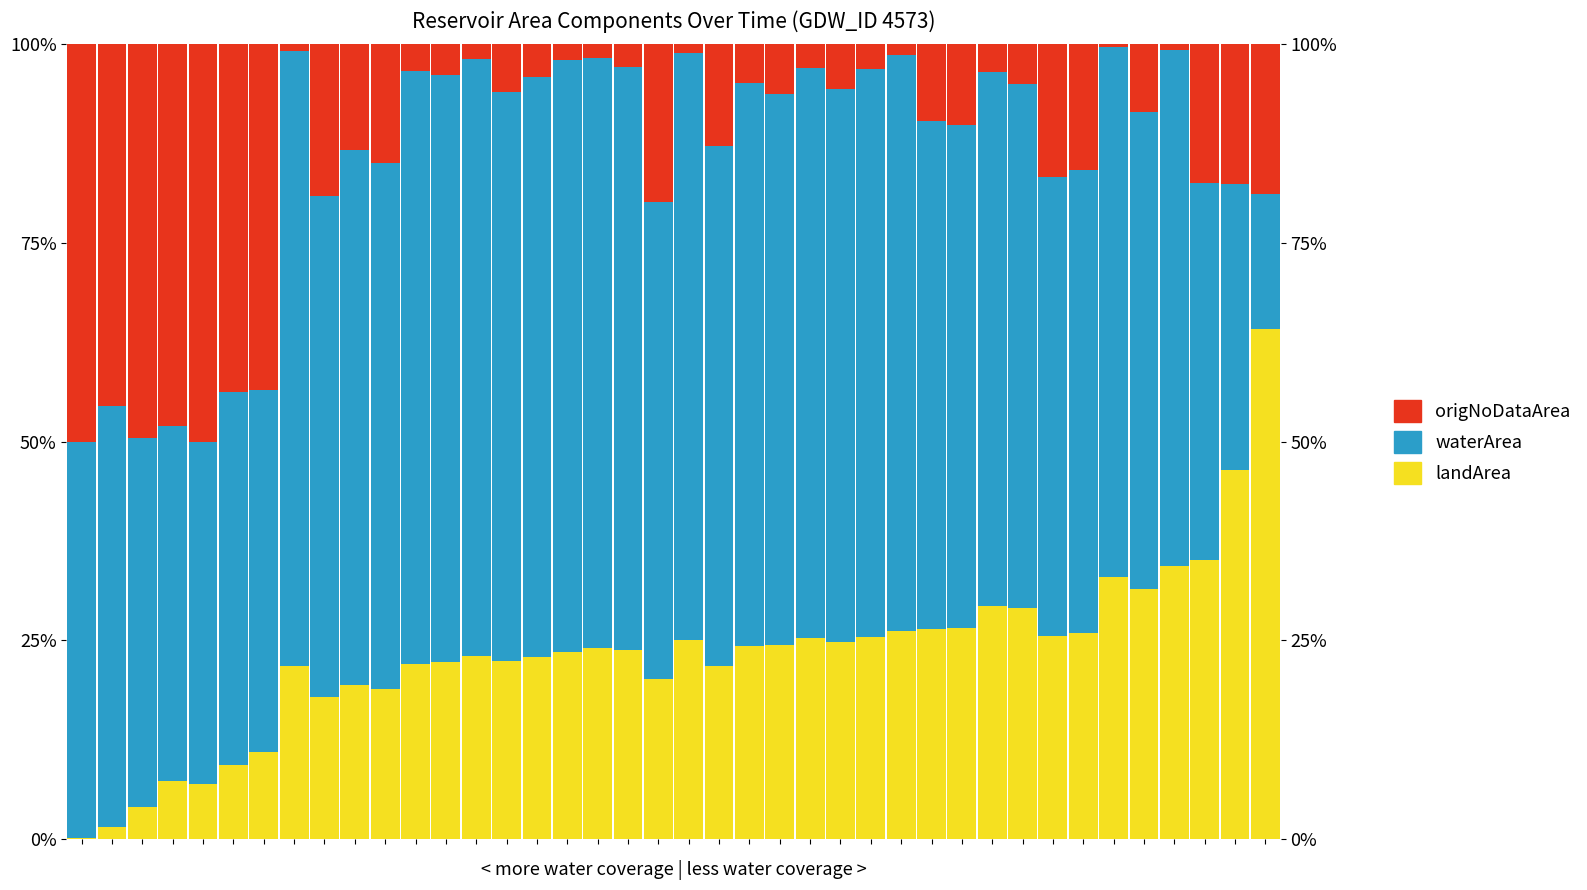

List the series in order of their peak value, highest first.

waterArea, landArea, origNoDataArea